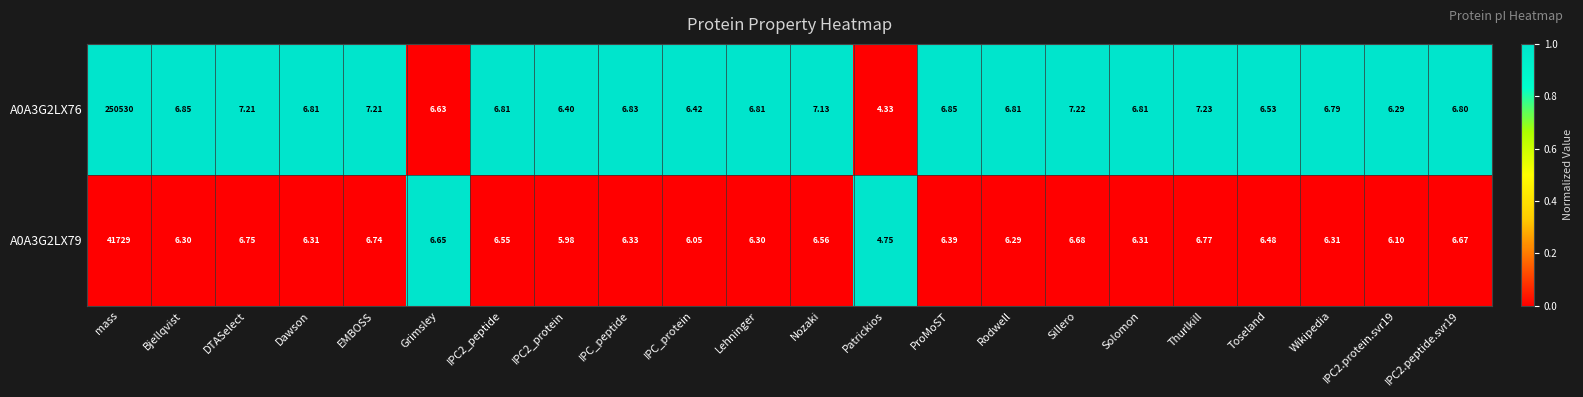

At which label does A0A3G2LX79 first exceed 6?

mass